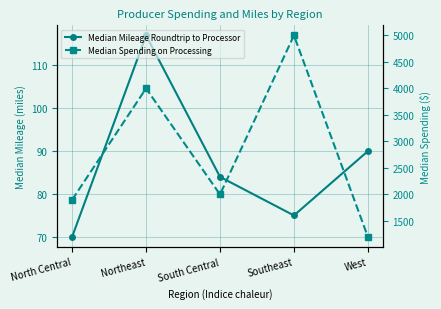

How many data points in Median Spending on Processing are above 2000?

2